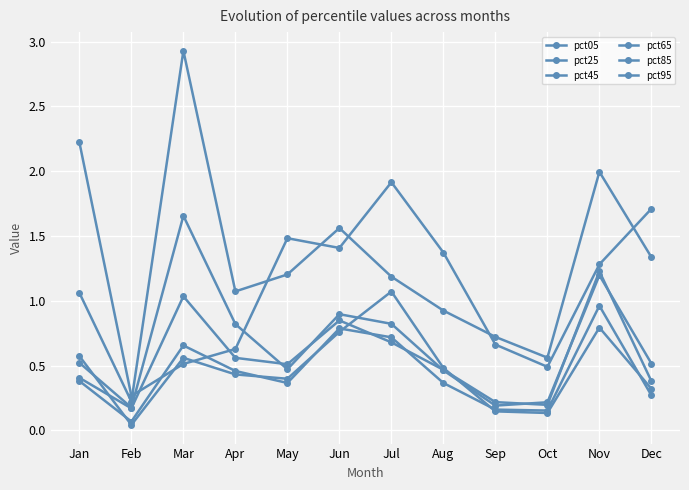

How many data points does each series have?

12